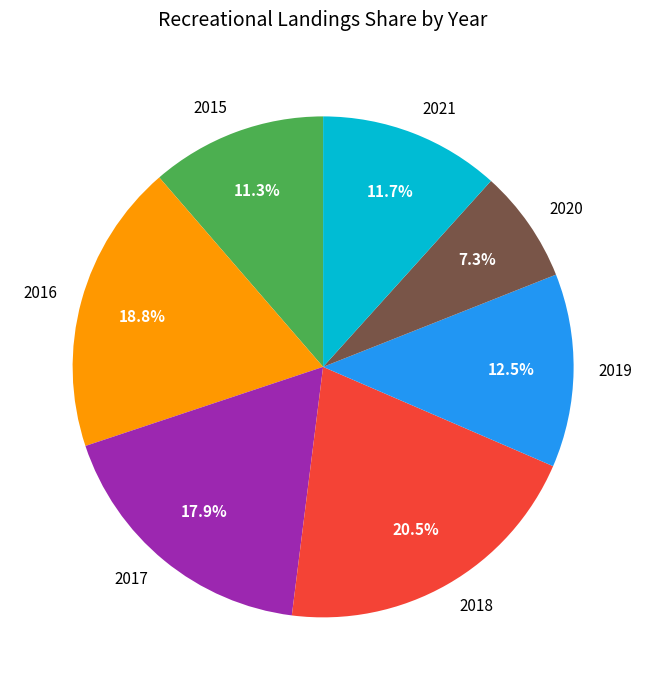

What percentage is NOT represented by 2019?

87.5%